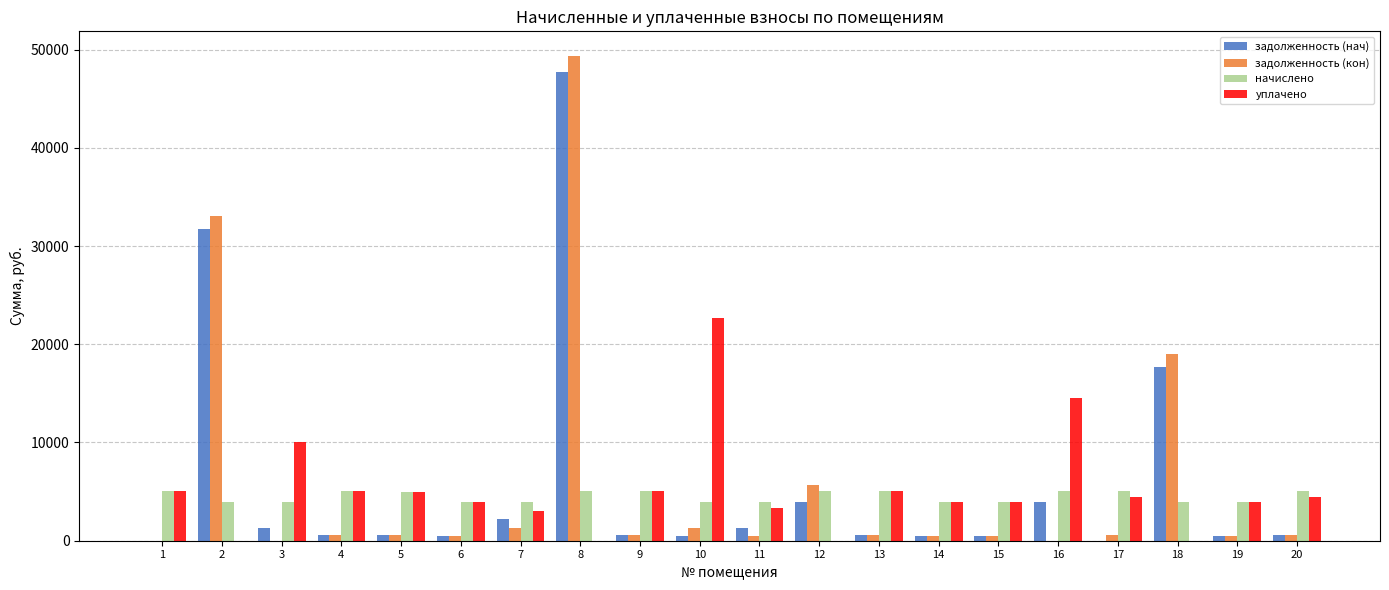

How many data points in начислено are above 5000?

10